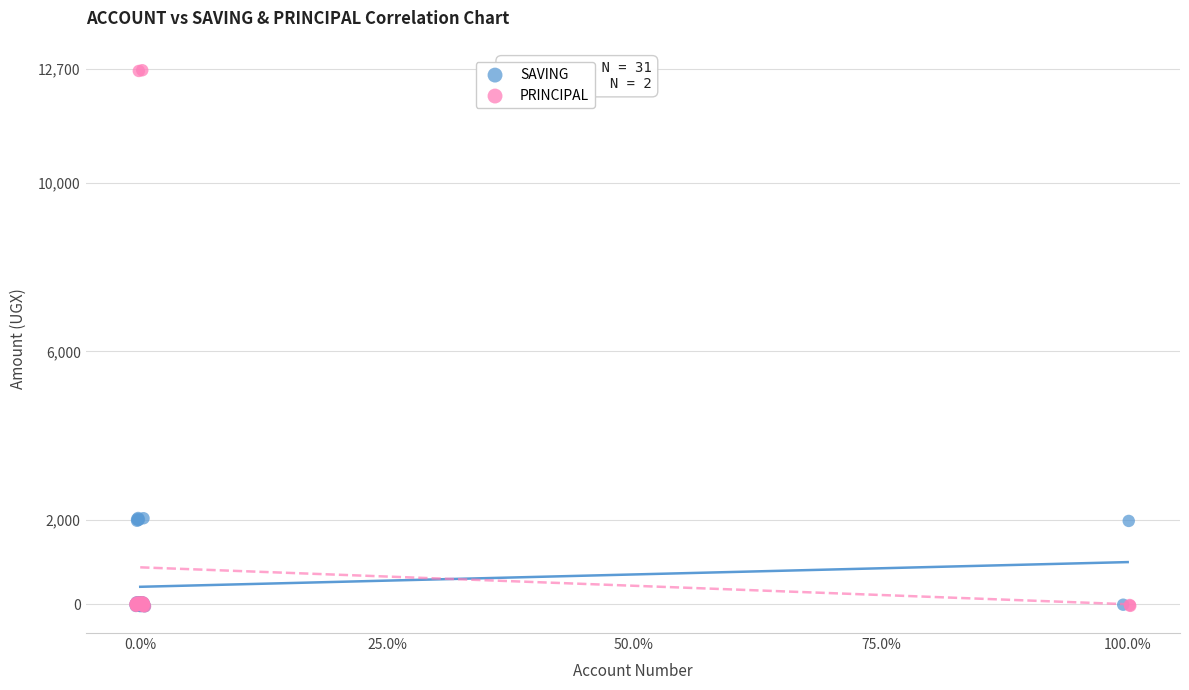

Which series contains the highest Y value?

PRINCIPAL